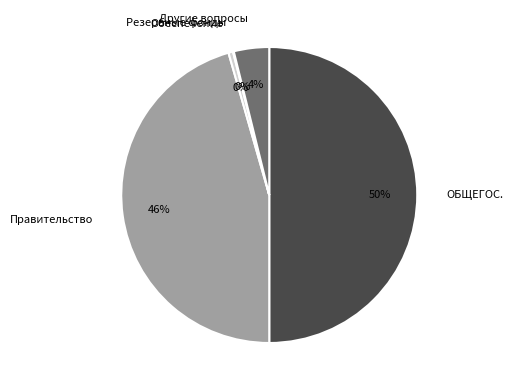

Do Другие вопросы and ОБЩЕГОС. together represent more than half of the pie?

Yes